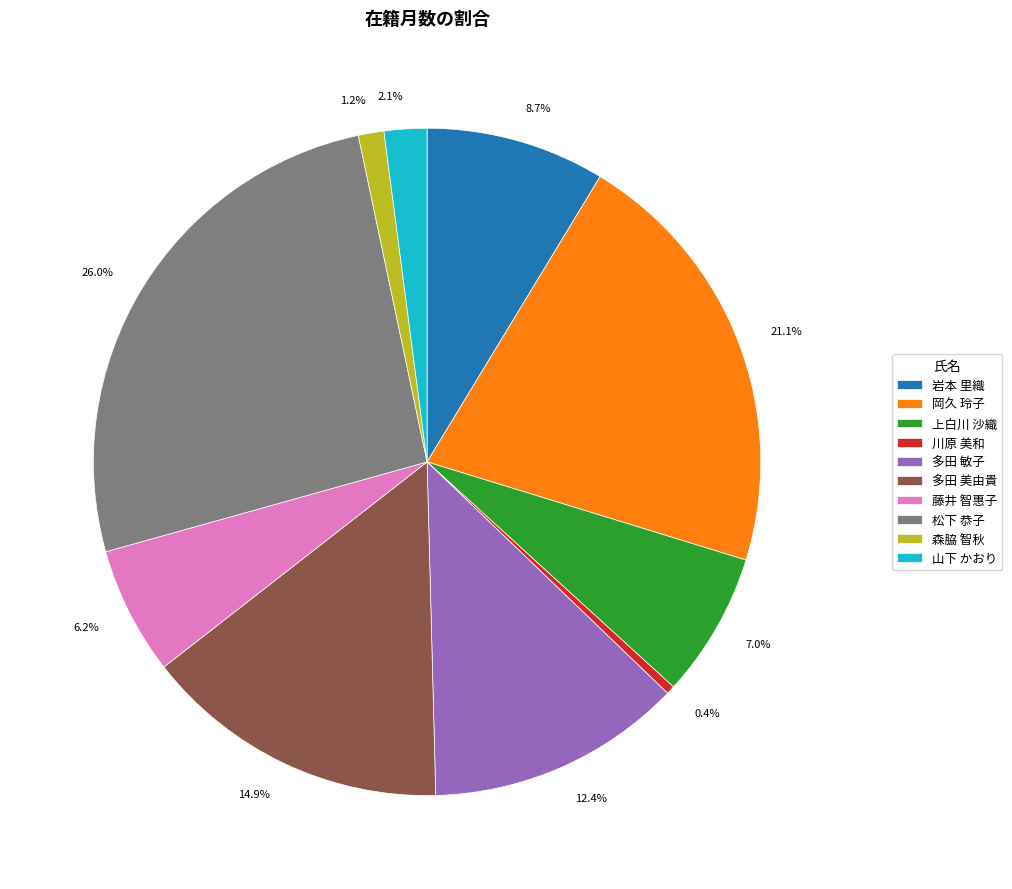

How many segments does this pie chart have?

10